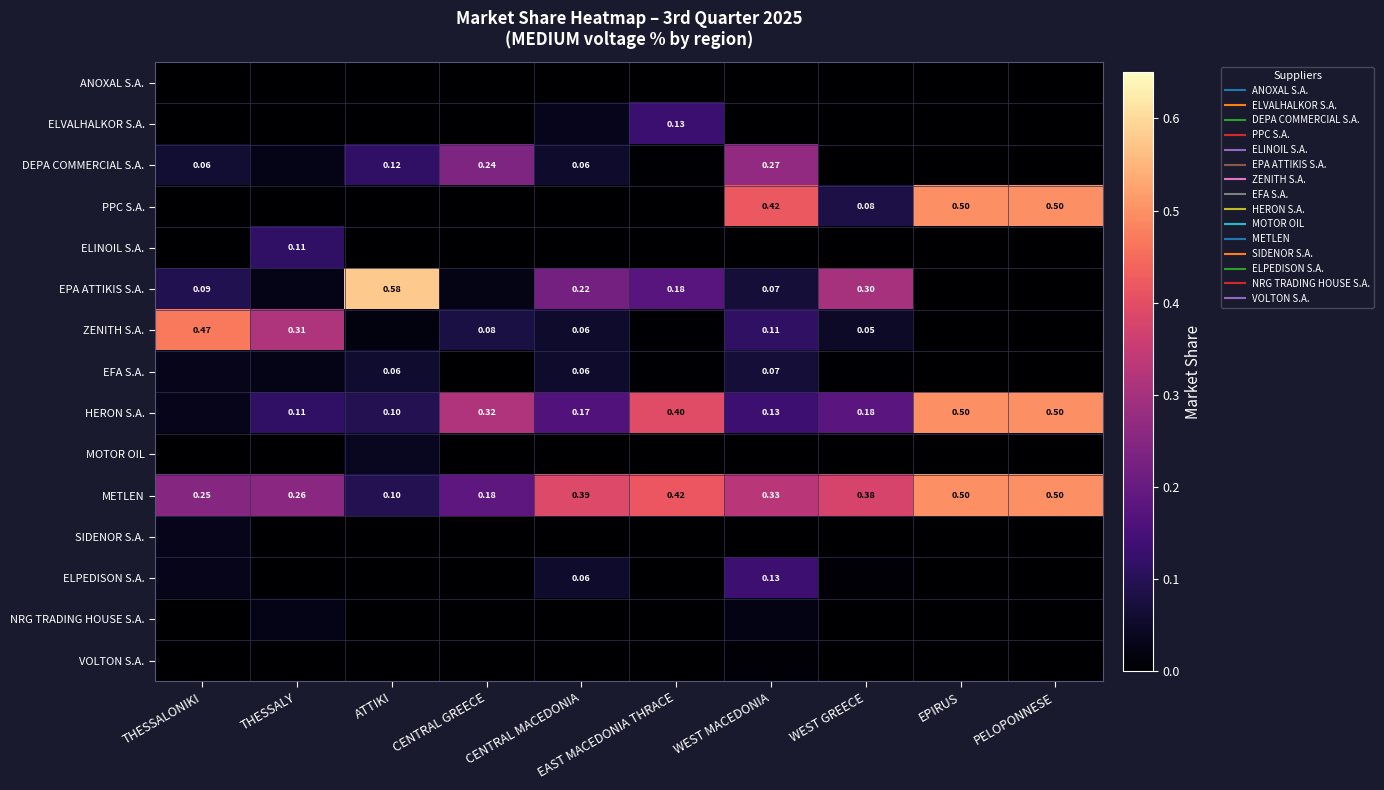

Is the value of ANOXAL S.A. at EAST MACEDONIA THRACE greater than the value of ELPEDISON S.A. at ATTIKI?

No